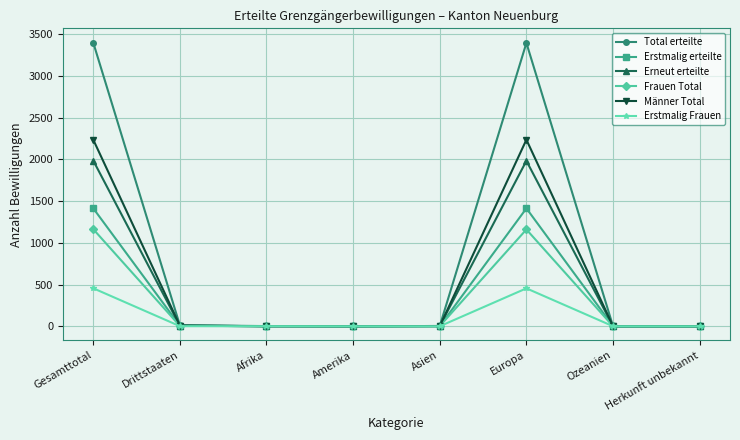

What is the label of the 1st point from the right?

Herkunft unbekannt